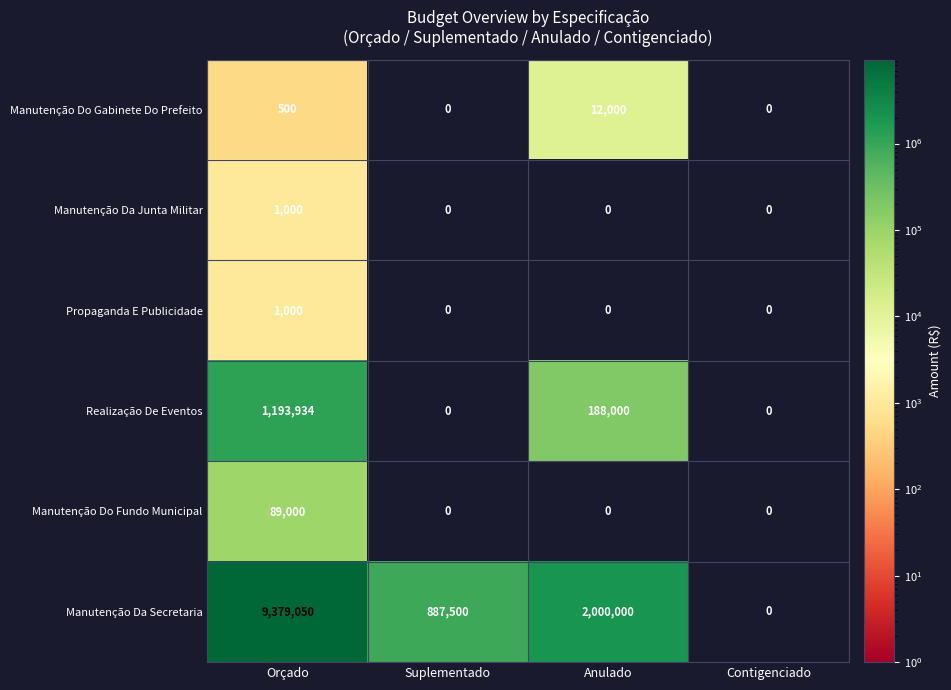

How many categories are shown in the chart?

4